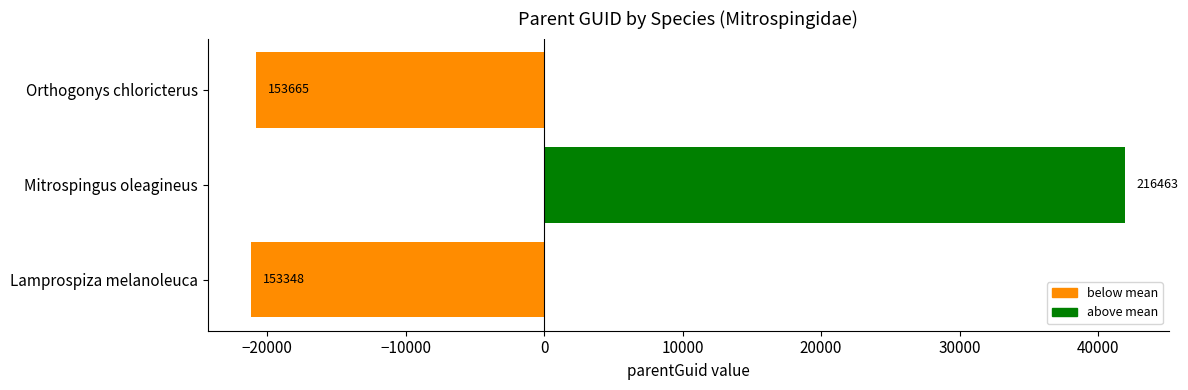

How many bars are there in total?

3